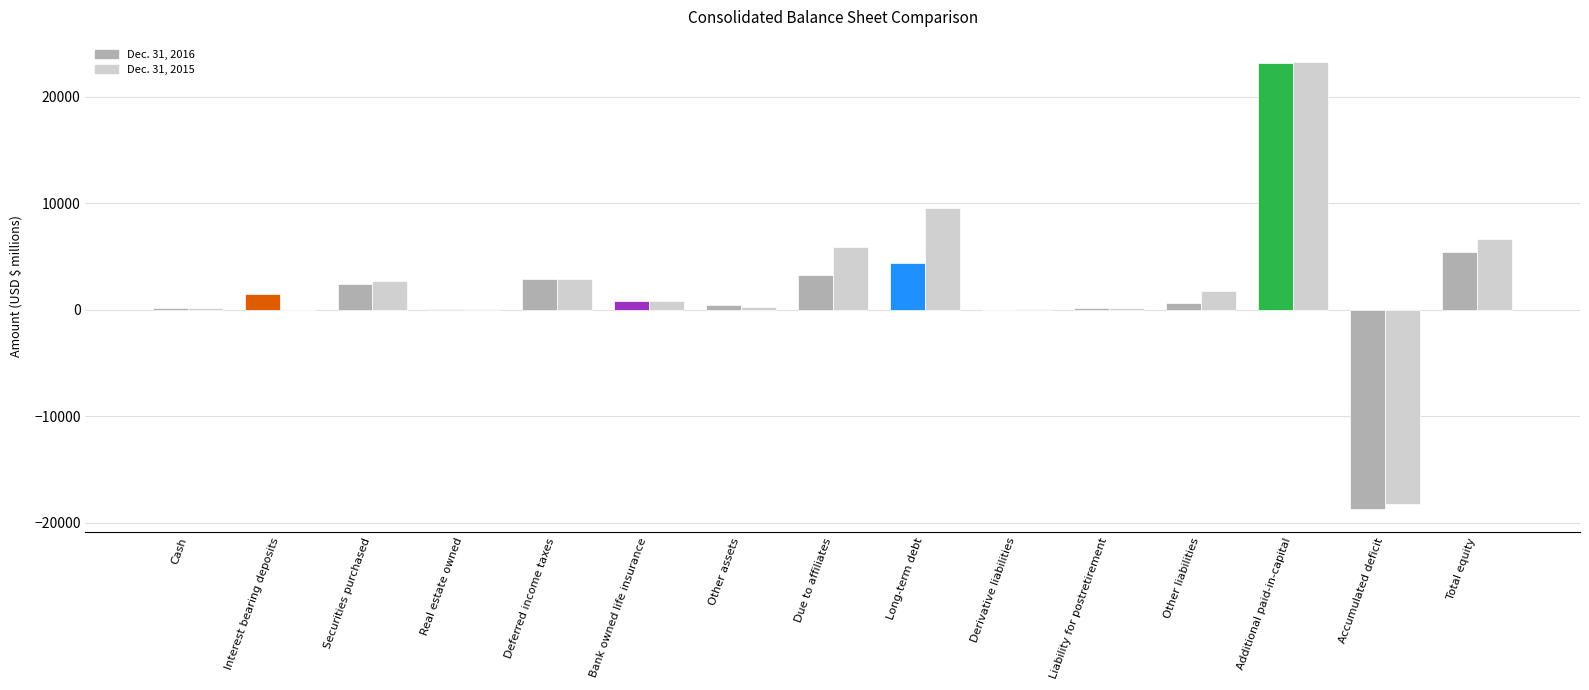

Which category has the highest value across all series?

Additional paid-in-capital